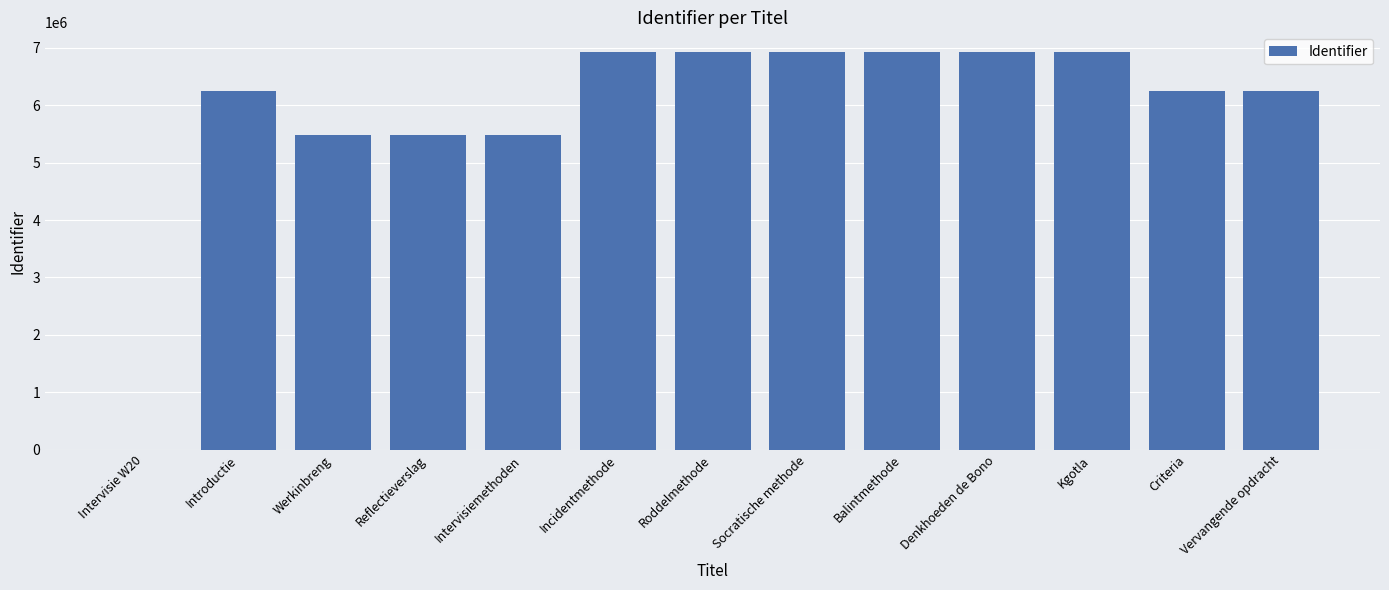

What is the maximum value shown in the chart?

6922145